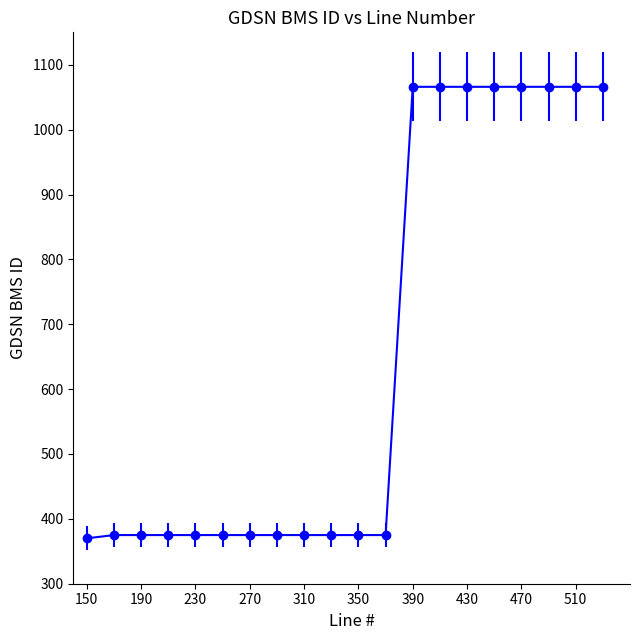

What is the difference between the maximum and minimum values?

696